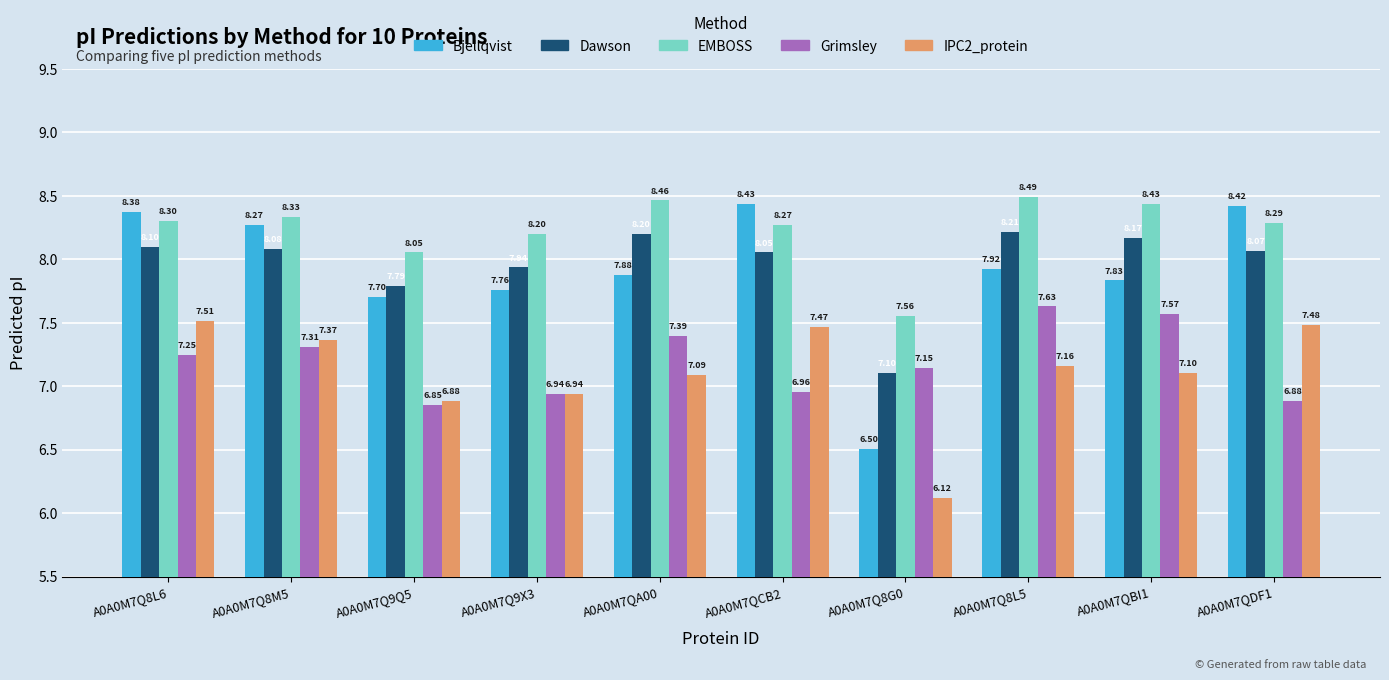

The IPC2_protein series shows 4.2 at A0A0M7Q9Q5. True or false?

False